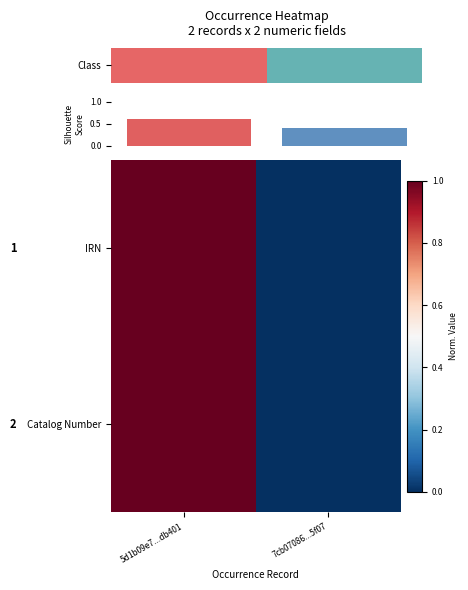

What is the difference between the maximum and minimum values in the IRN series?

1.0